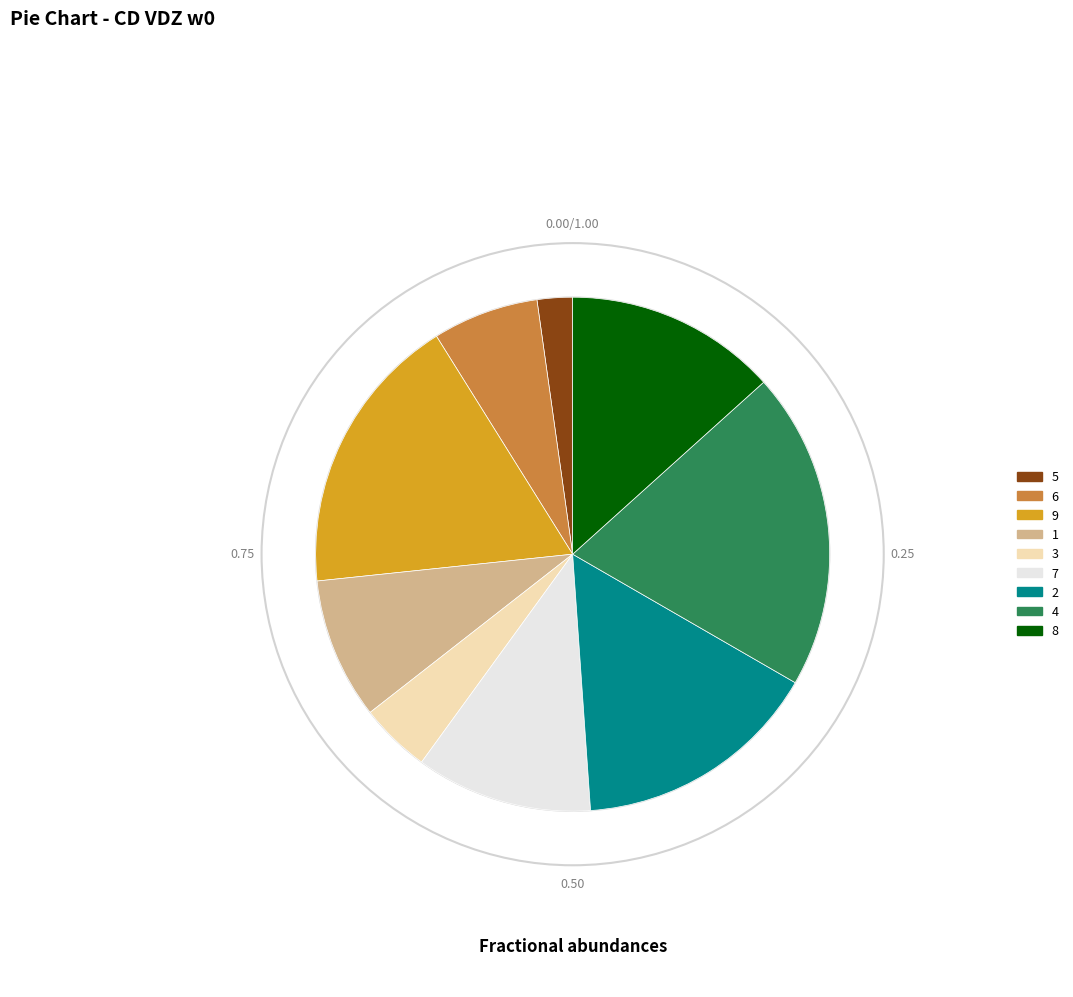

Is there any slice that represents more than half of the pie?

No